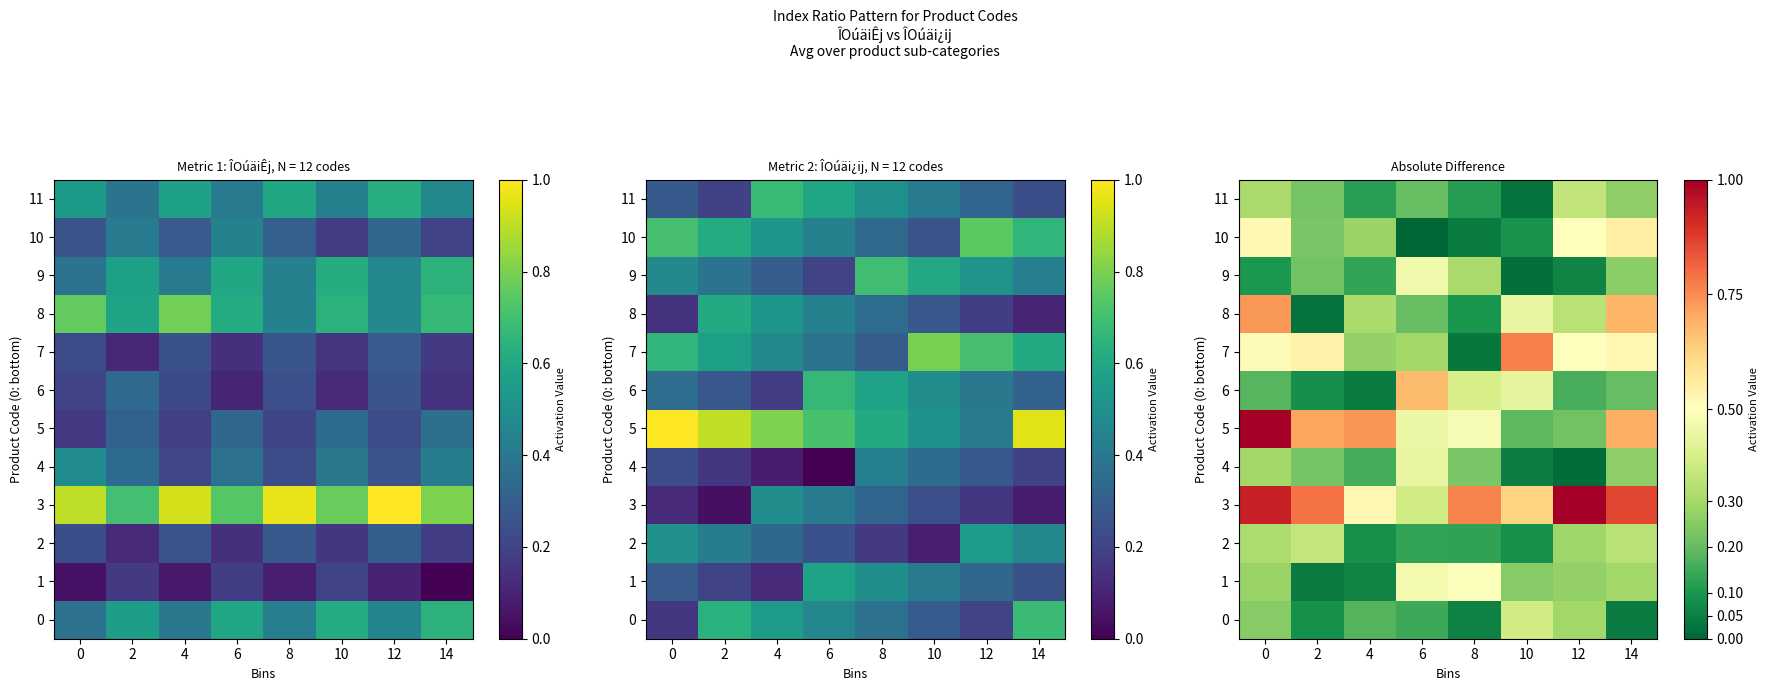

What is the difference between the highest and lowest values at 12?

1.0